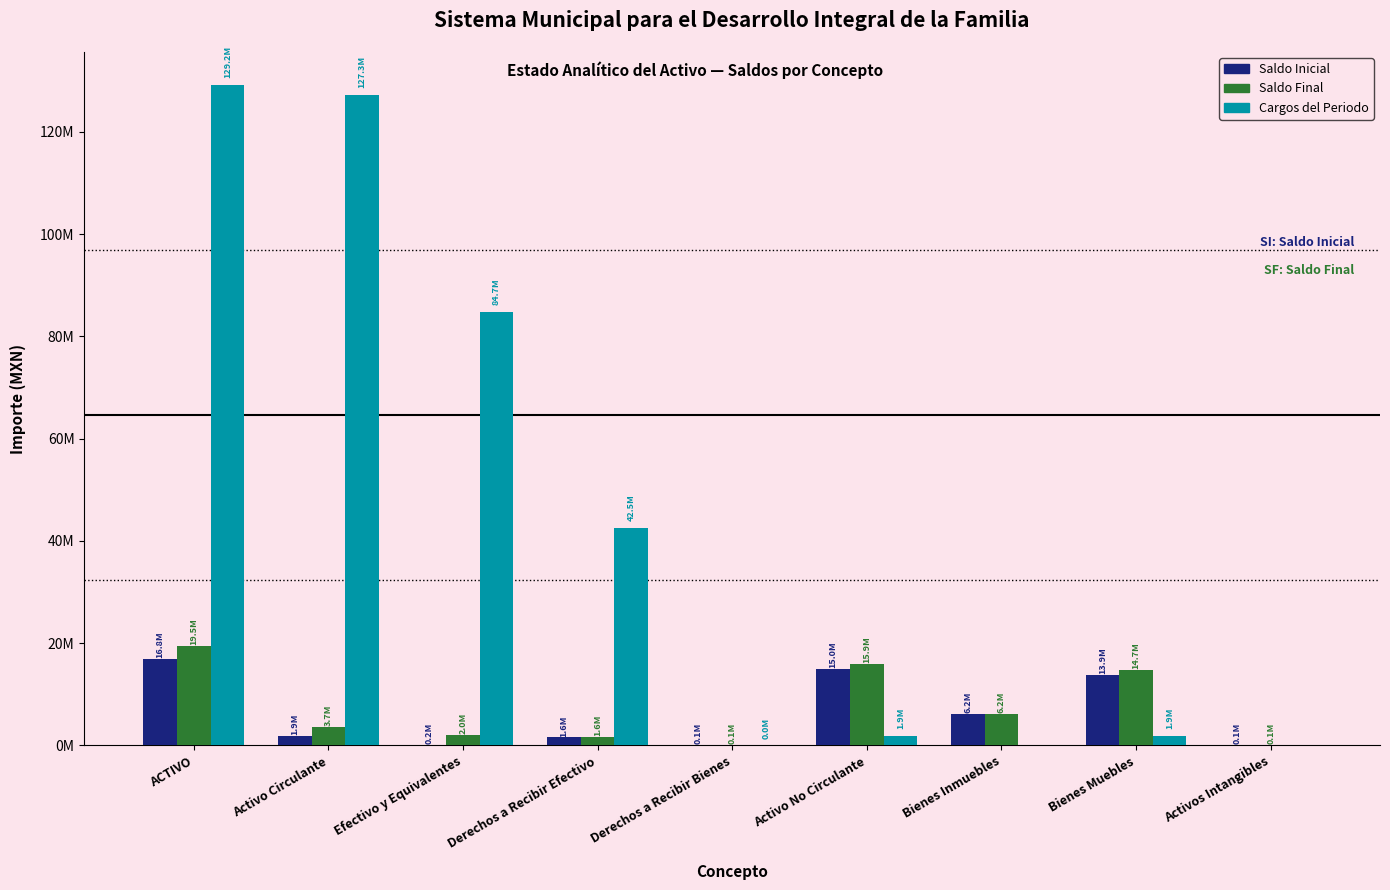

Is it true that Saldo Final equals 103498.9 at Activos Intangibles?

False